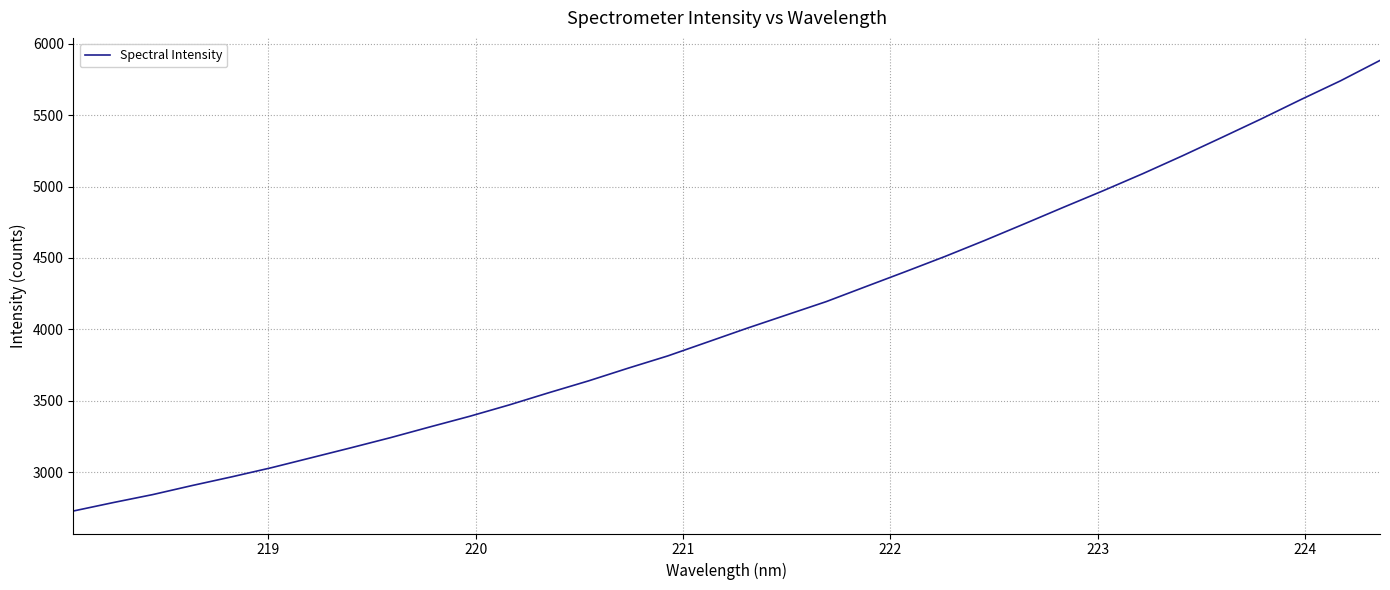

What is the difference between the maximum and minimum values?

3152.2